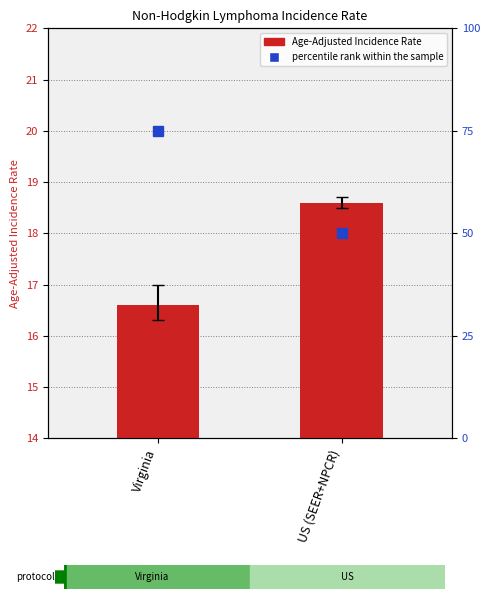

Reading left to right, extract all data points from this chart.

Age-Adjusted Incidence Rate: 16.6	18.6
percentile rank within the sample: 75.0	50.0